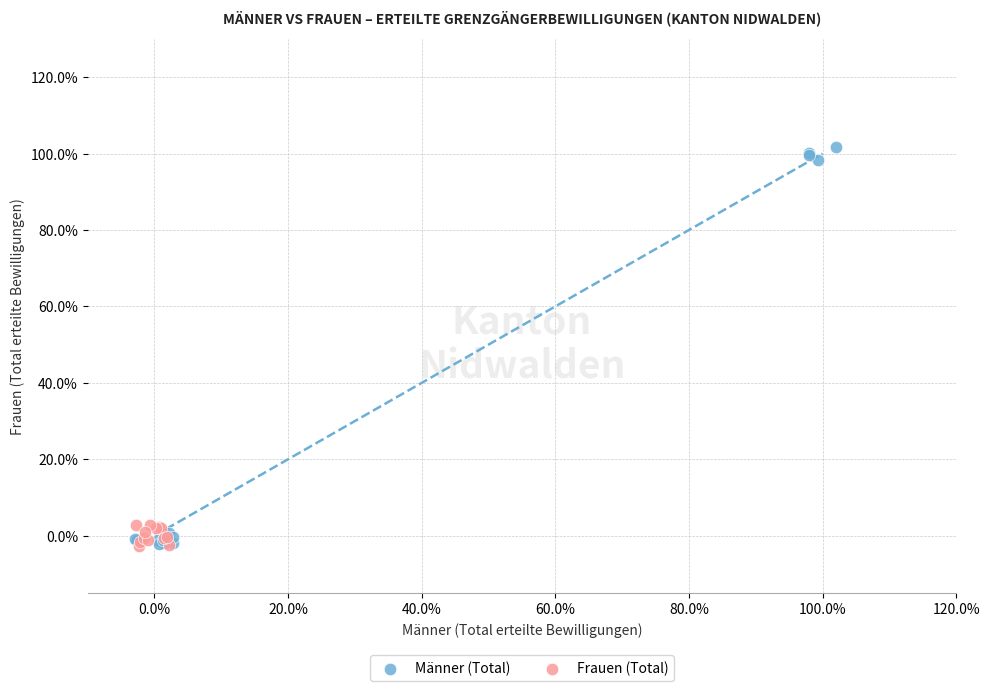

Which series reaches the maximum Y coordinate?

Männer (Total)